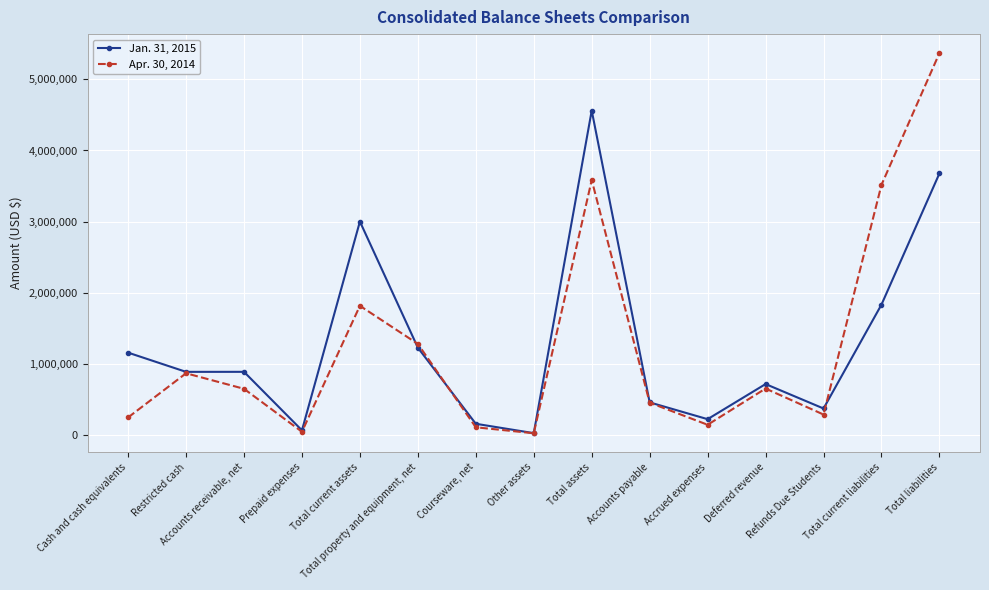

True or false: Apr. 30, 2014 has more than 0 interior local peaks.

True